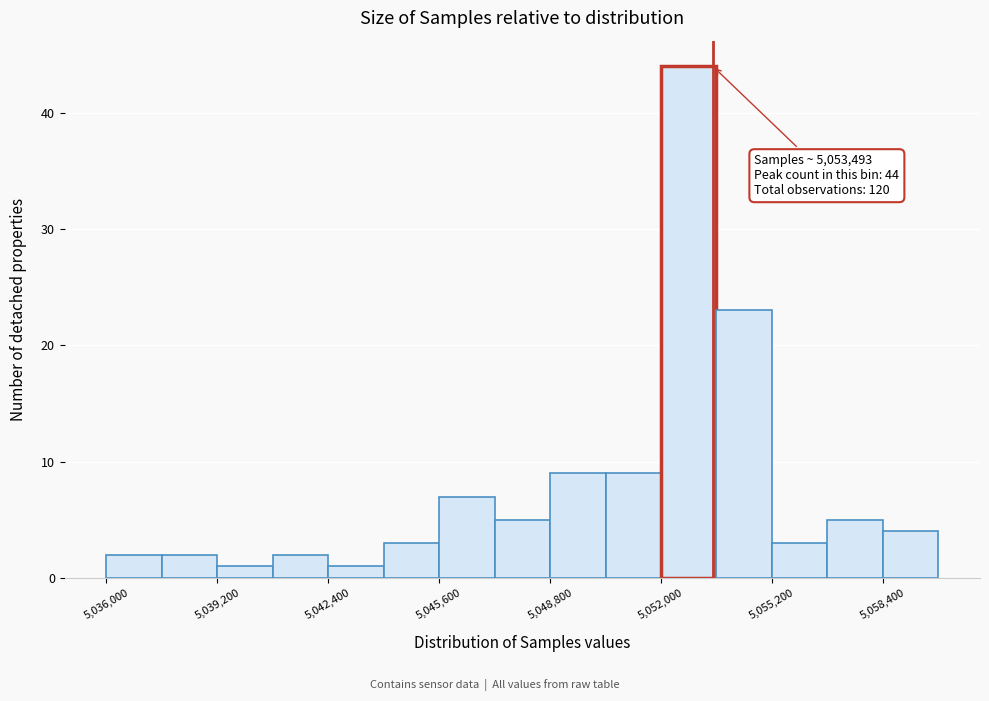

Read against the x-axis, roughly where is the centre of the tallest bar?

5053000